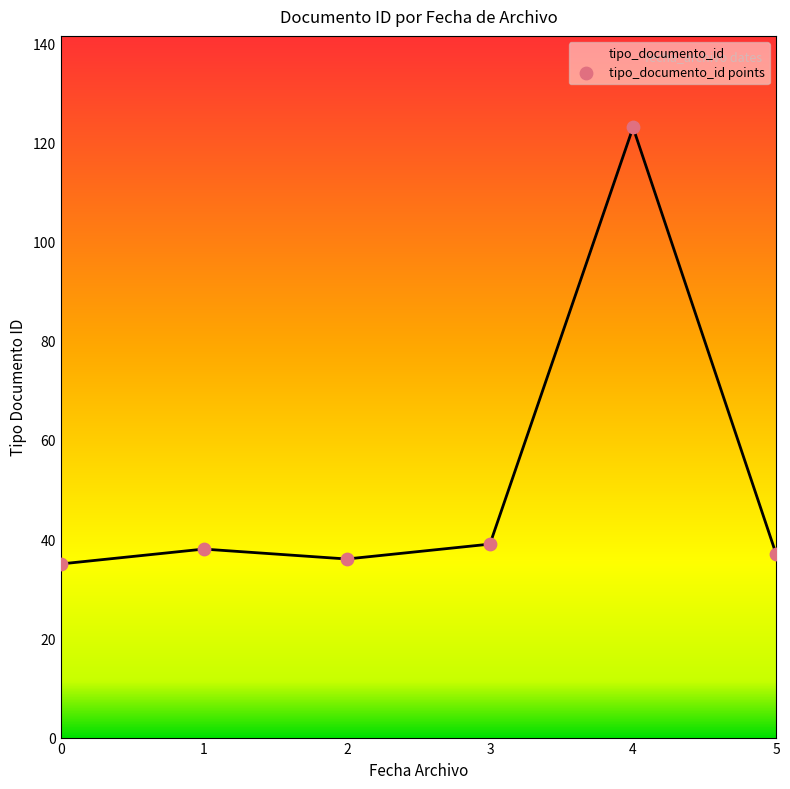

What is the ratio of the value at 4 to the value at 1?

3.2